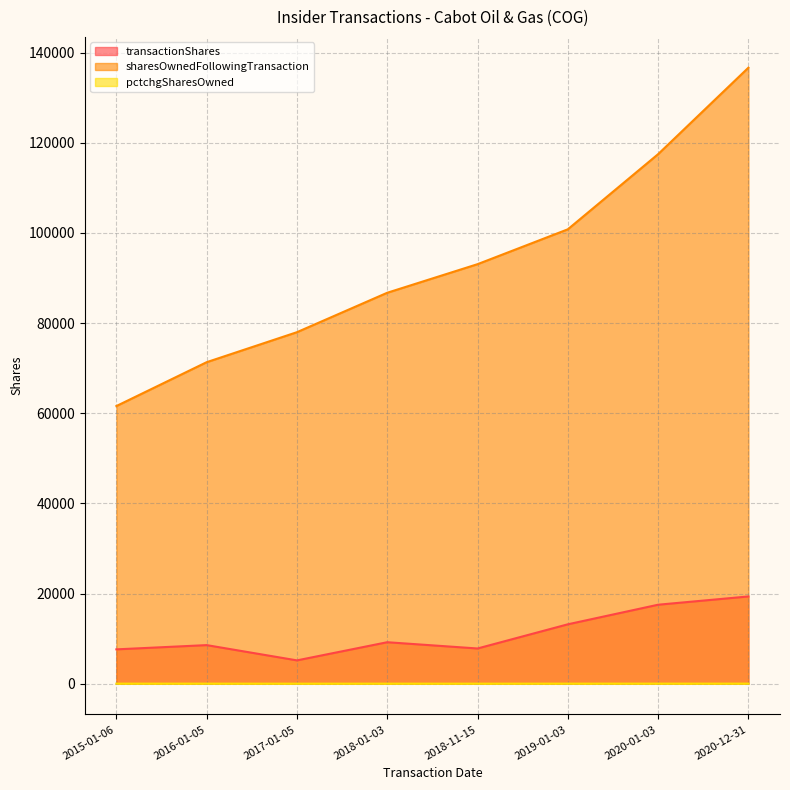

What is the greatest value displayed?

136664